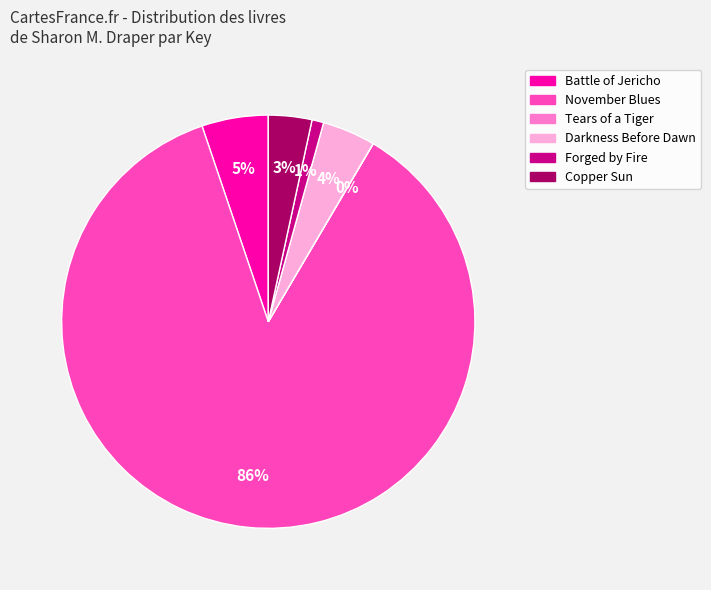

True or false: Battle of Jericho accounts for 1% of the total.

False